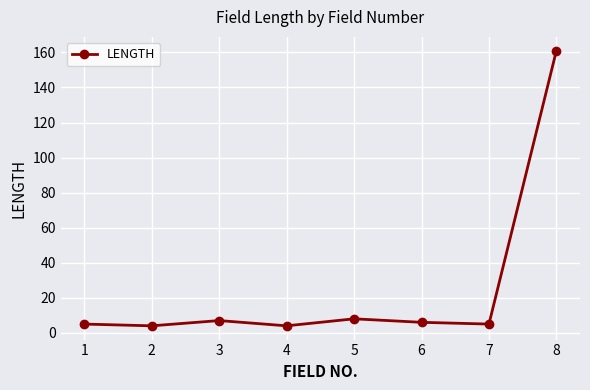

What is the ratio of the value at 8 to the value at 1?

32.2